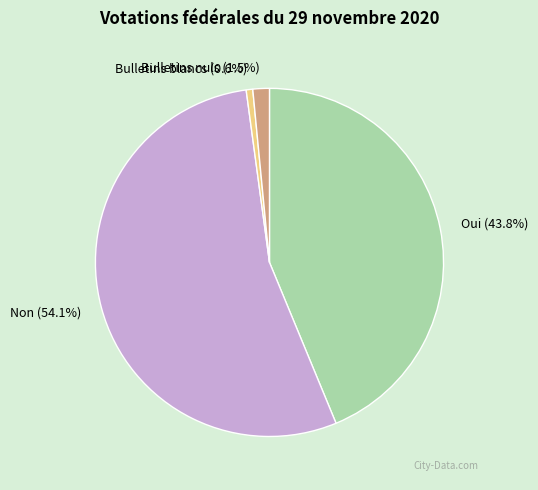

Which category has the biggest portion of the pie?

Non